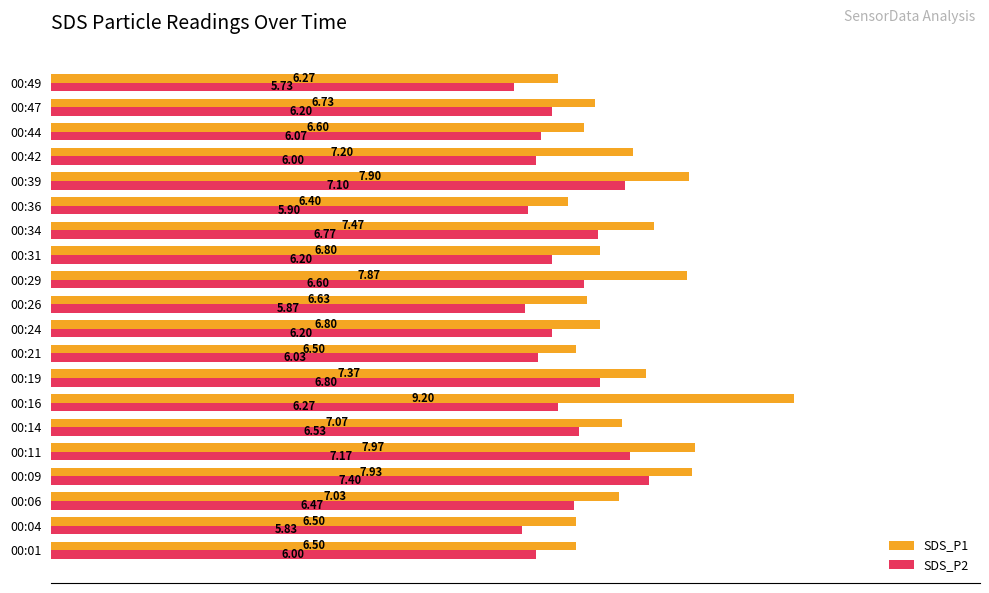

List the series in order of their overall mean, lowest first.

SDS_P2, SDS_P1